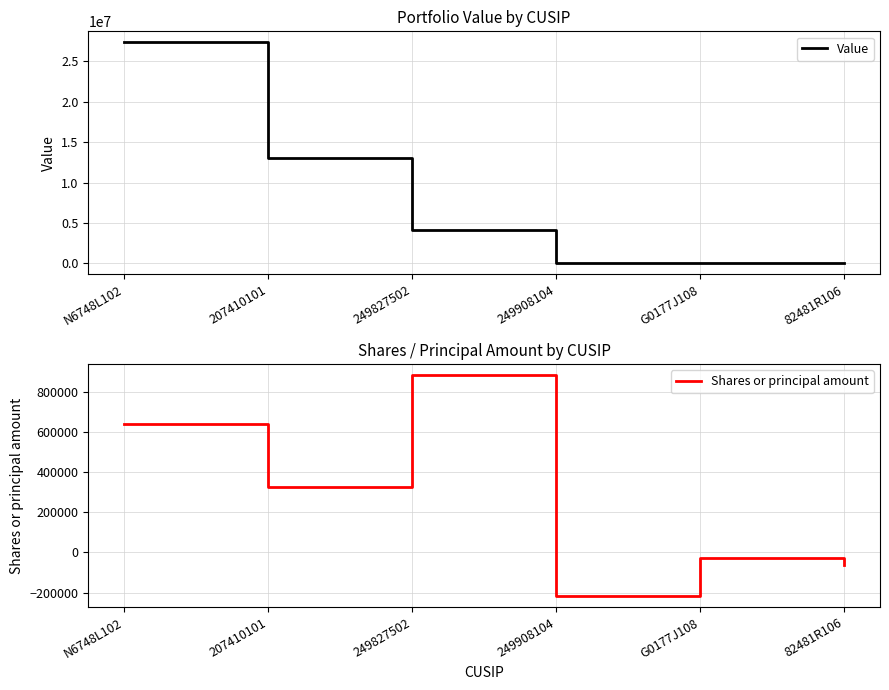

What is the lowest value of the Shares or principal amount series?

-217904